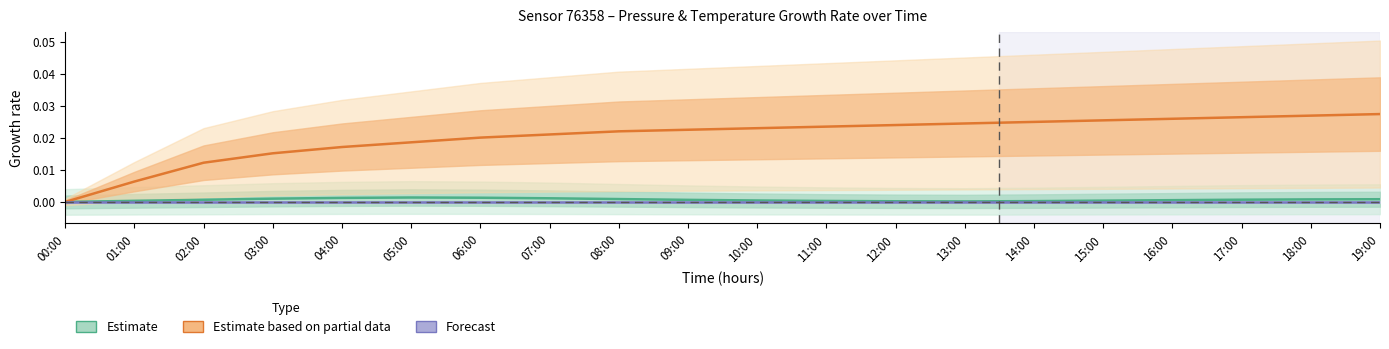

At which category does the chart reach its peak across all series?

19:00